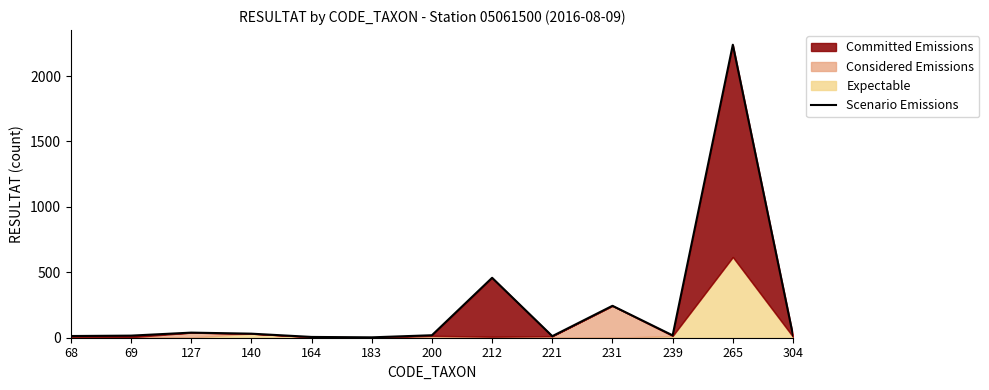

At which category does the data reach its first local peak?

127